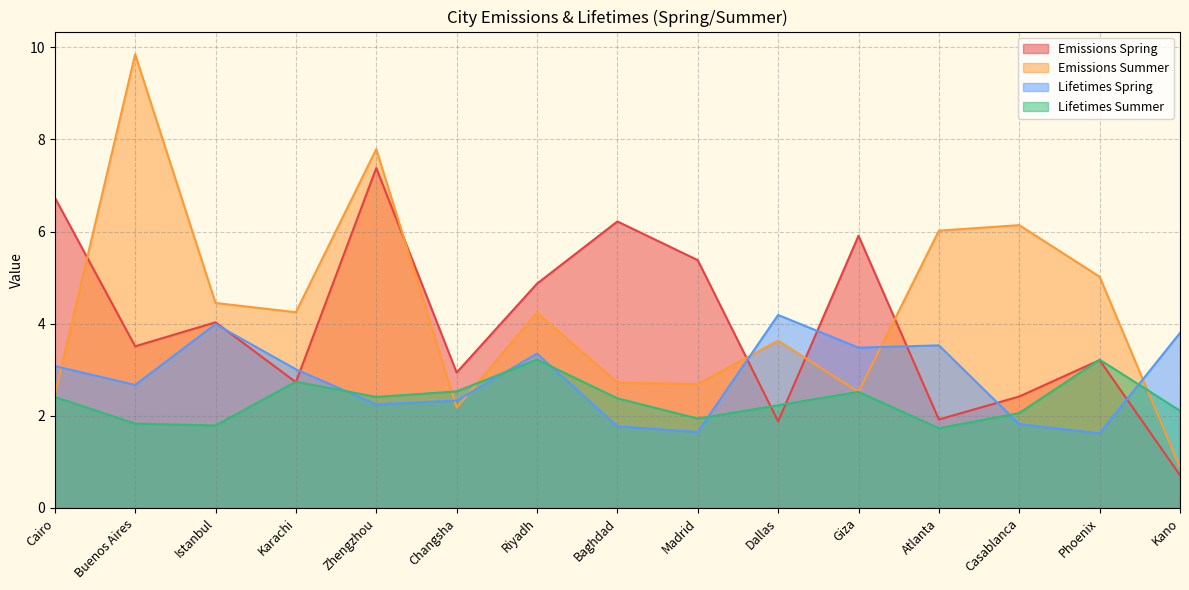

What is the difference between the maximum and minimum values in the Lifetimes Summer series?

1.5